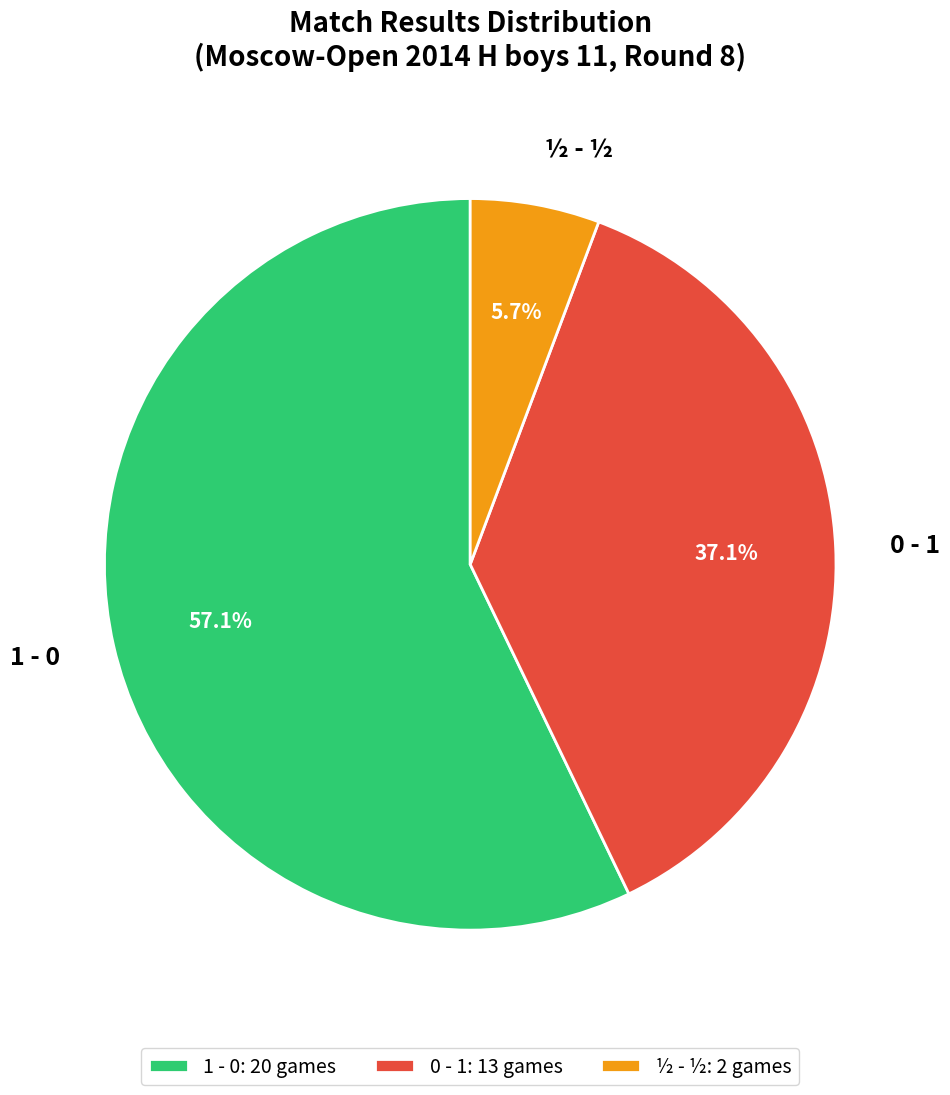

Is there any slice that represents more than half of the pie?

Yes